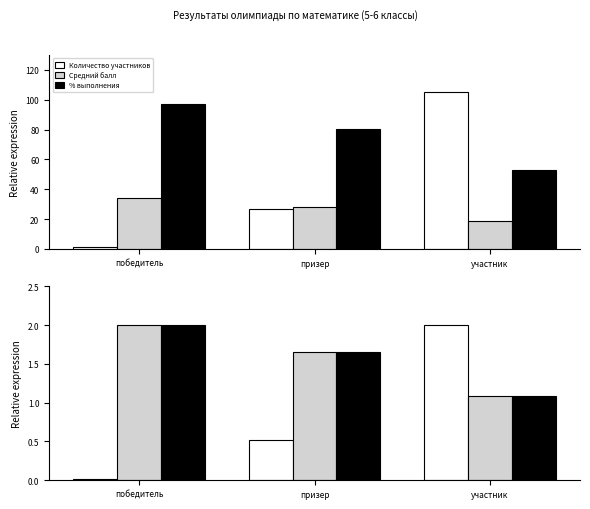

Reading right to left, extract all data points from this chart.

Количество участников: участник=2.0	призер=0.5	победитель=0.0
Средний балл: участник=1.1	призер=1.7	победитель=2.0
% выполнения: участник=1.1	призер=1.7	победитель=2.0